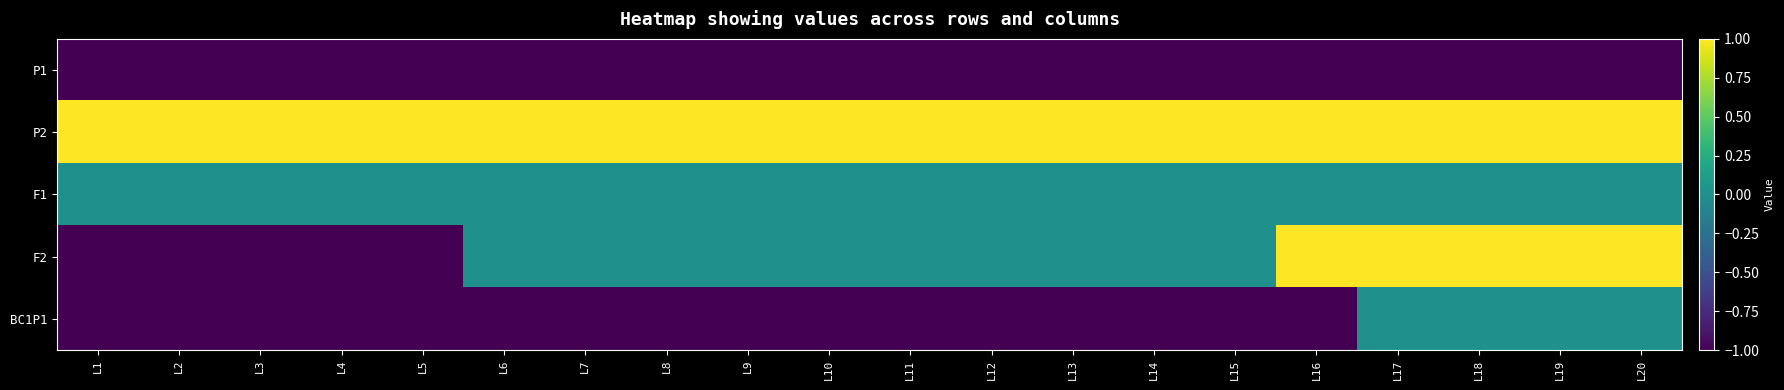

What is the difference between the highest and lowest values at L17?

2